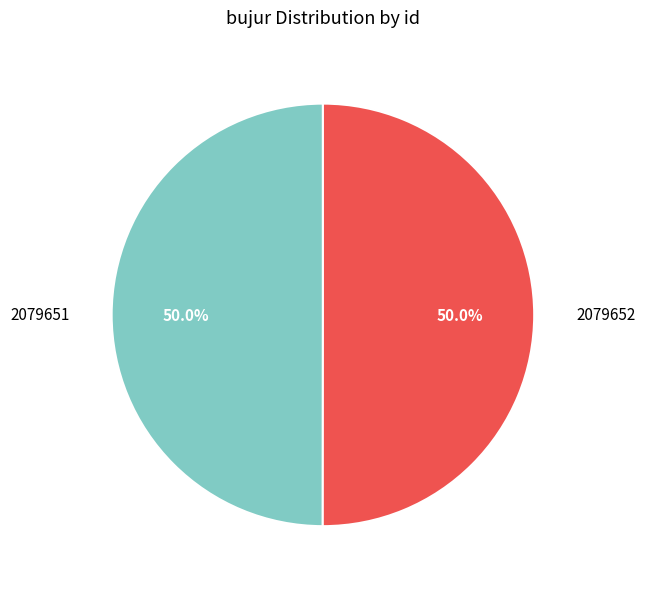

Count the number of slices in the pie.

2